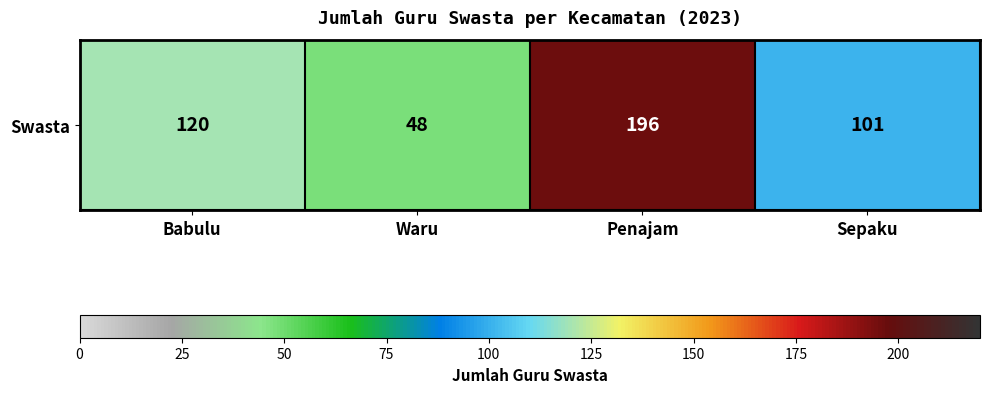

What is the difference between the maximum and minimum values?

148